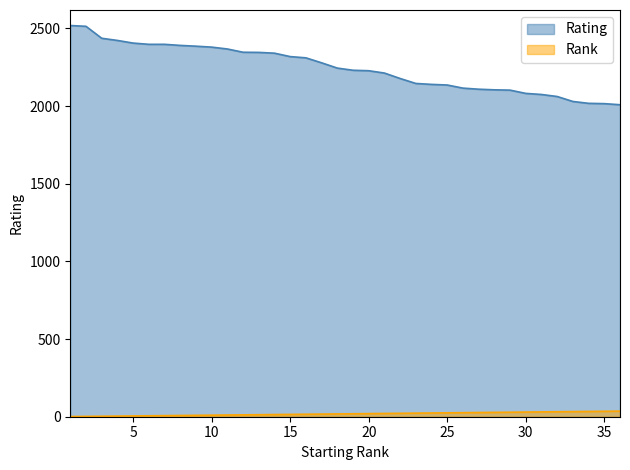

What is the difference between the second highest and minimum values in the Rating series?

505